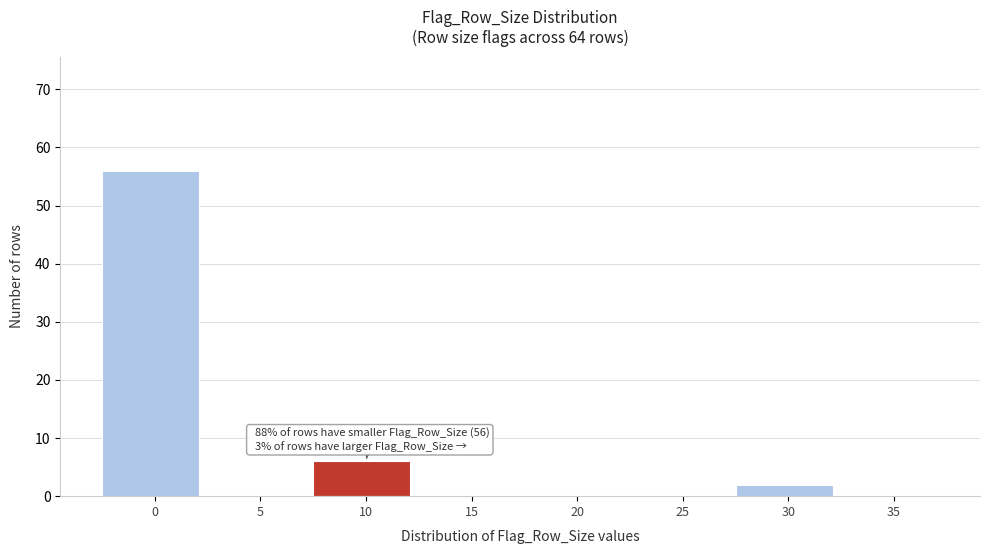

At which label is the value closest to 28?

10